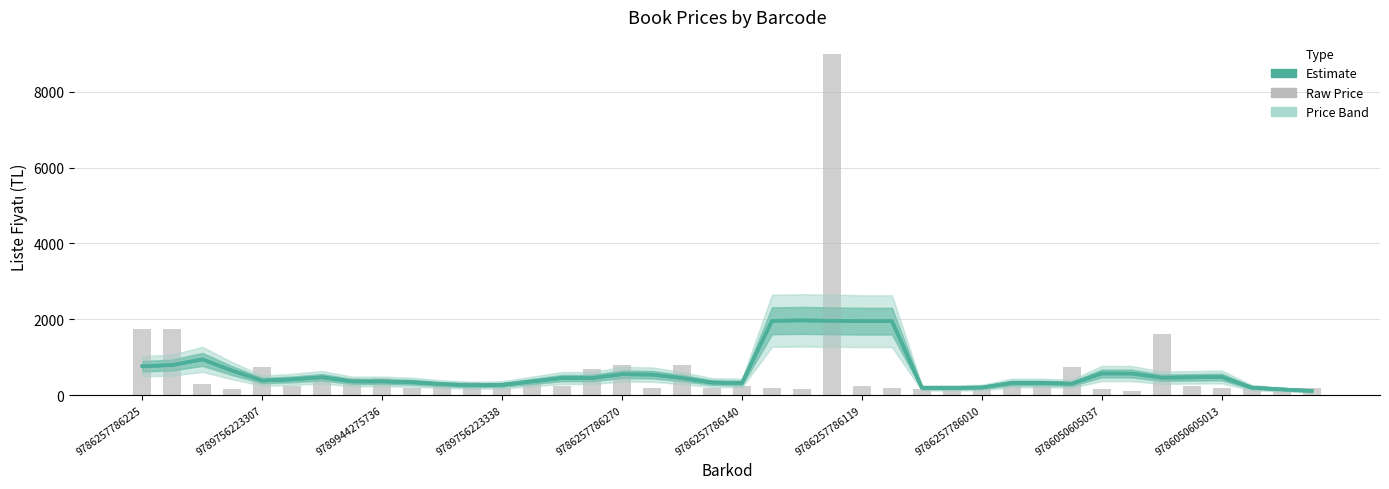

Is it true that Liste Fiyatı (Raw) equals 350 at 11?

True